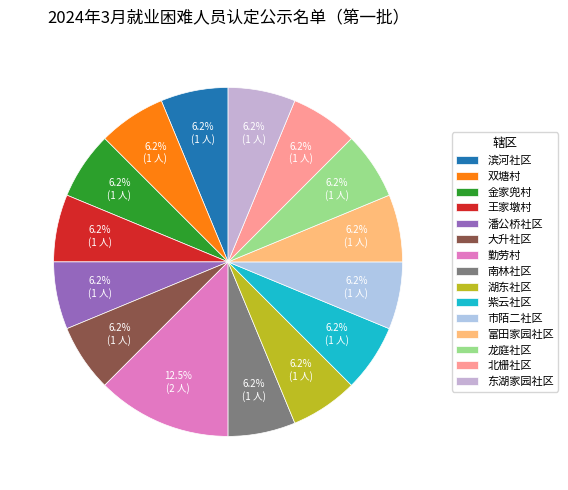

Which category has the smallest portion of the pie?

滨河社区